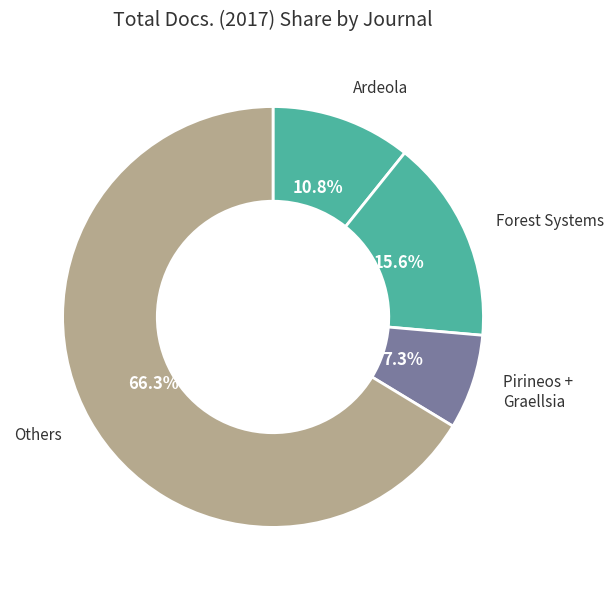

Count the number of slices in the pie.

4